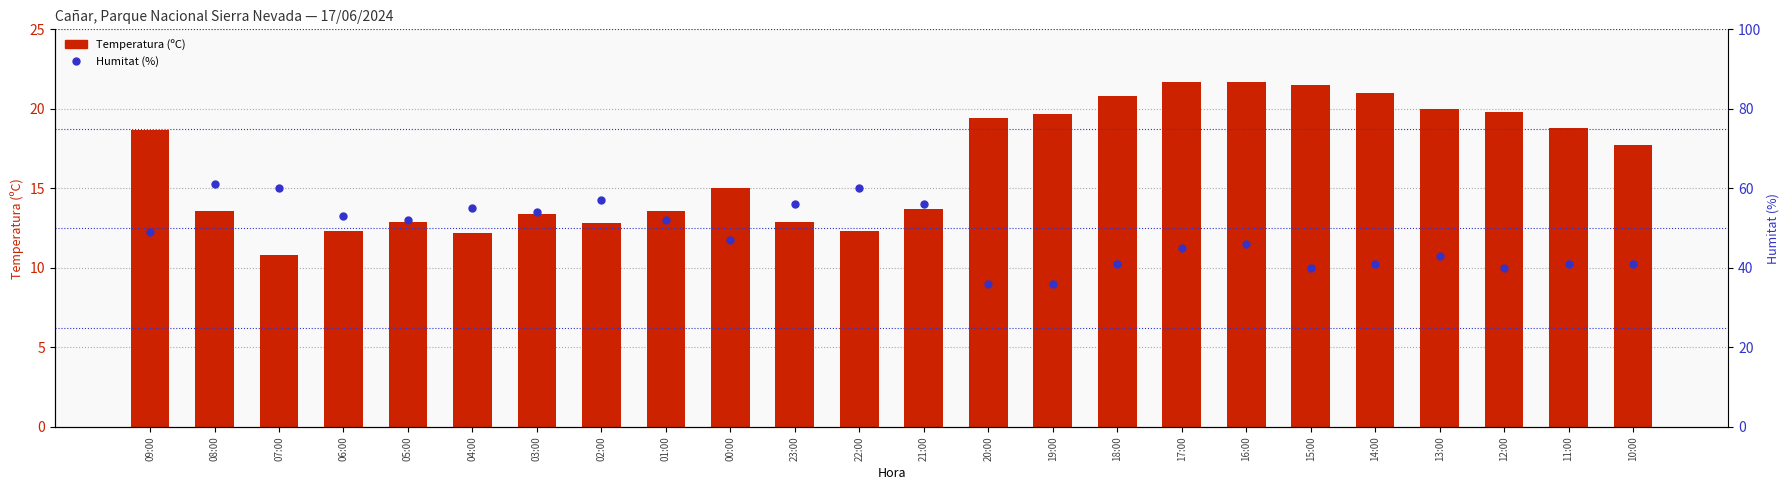

Reading left to right, extract all data points from this chart.

Temperatura (ºC): 09:00=18.7	08:00=13.6	07:00=10.8	06:00=12.3	05:00=12.9	04:00=12.2	03:00=13.4	02:00=12.8	01:00=13.6	00:00=15.0	23:00=12.9	22:00=12.3	21:00=13.7	20:00=19.4	19:00=19.7	18:00=20.8	17:00=21.7	16:00=21.7	15:00=21.5	14:00=21.0	13:00=20.0	12:00=19.8	11:00=18.8	10:00=17.7
Humitat (%): 09:00=49.0	08:00=61.0	07:00=60.0	06:00=53.0	05:00=52.0	04:00=55.0	03:00=54.0	02:00=57.0	01:00=52.0	00:00=47.0	23:00=56.0	22:00=60.0	21:00=56.0	20:00=36.0	19:00=36.0	18:00=41.0	17:00=45.0	16:00=46.0	15:00=40.0	14:00=41.0	13:00=43.0	12:00=40.0	11:00=41.0	10:00=41.0